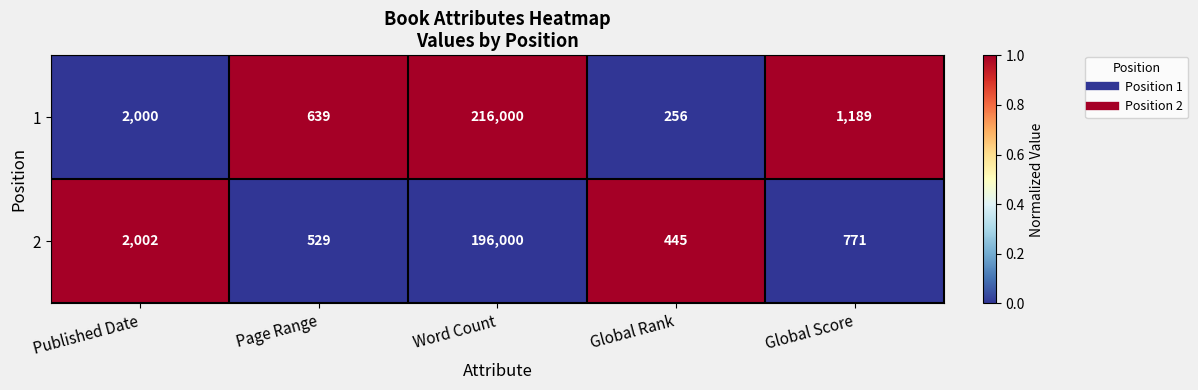

What is the greatest value displayed?

216000